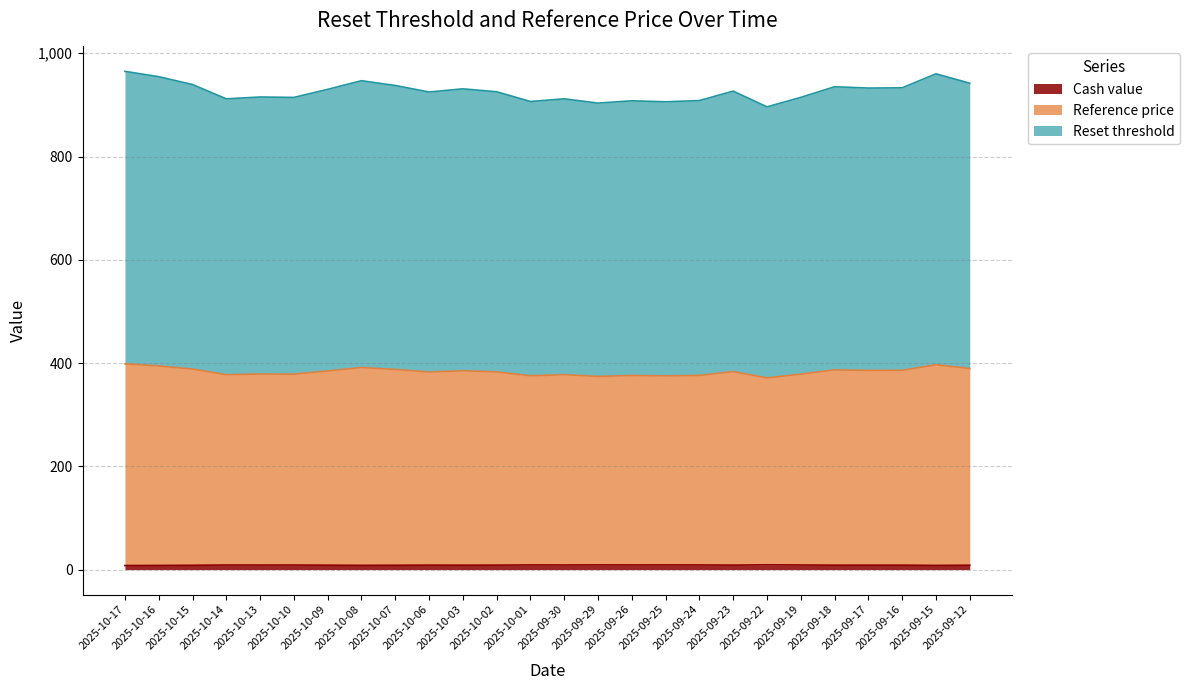

True or false: Cash value has a value of 8.4 at 2025-10-07.

True